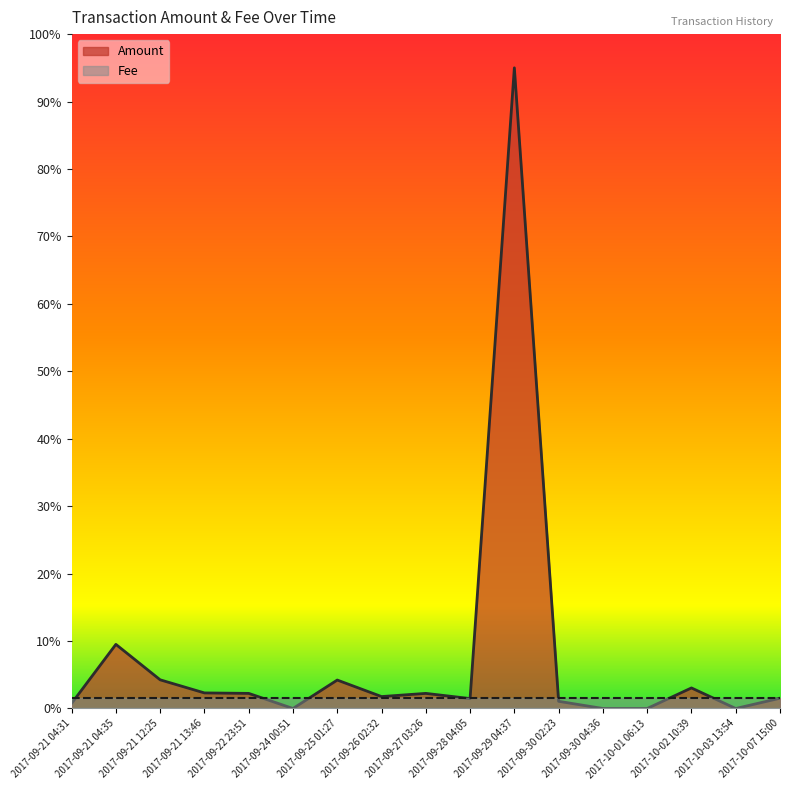

Where does the data first go above 1?

2017-09-21 04:35